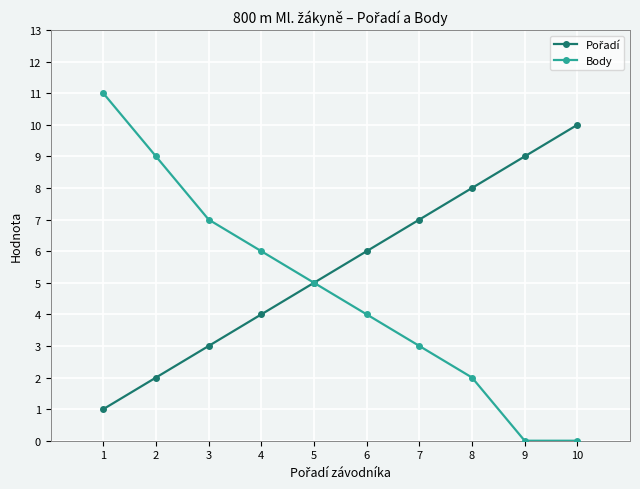

True or false: Body has a value of 2 at 8.

True